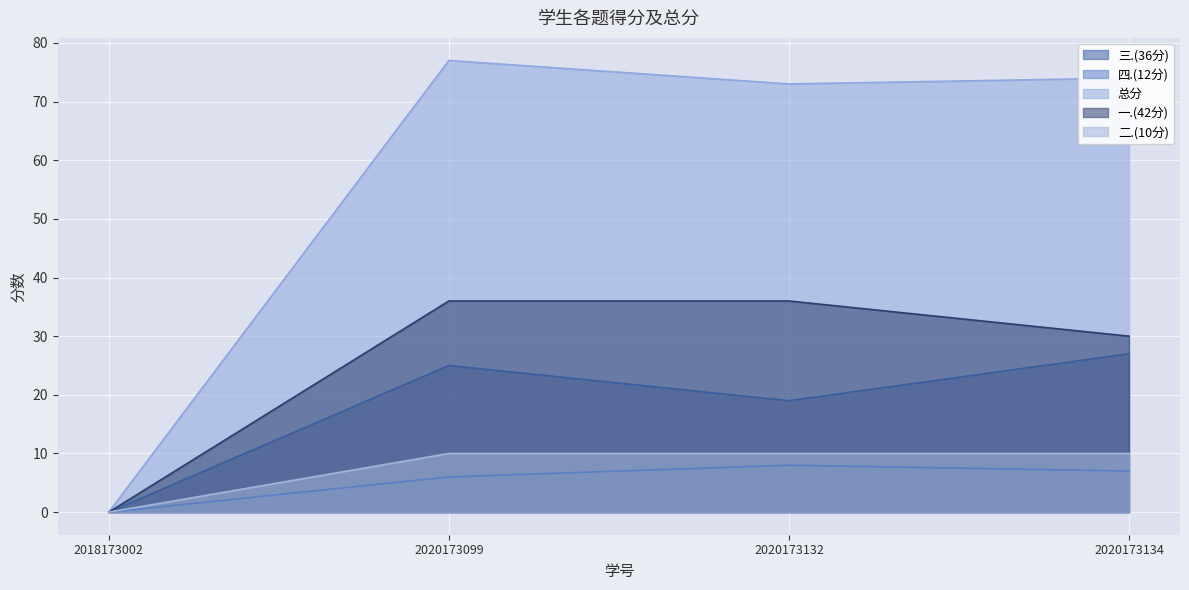

Where is 三.(36分) nearest to the value 13?

2020173132